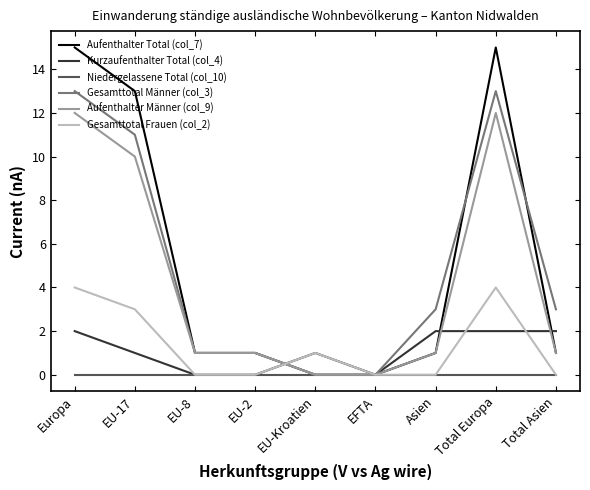

What position from the right is Asien?

3